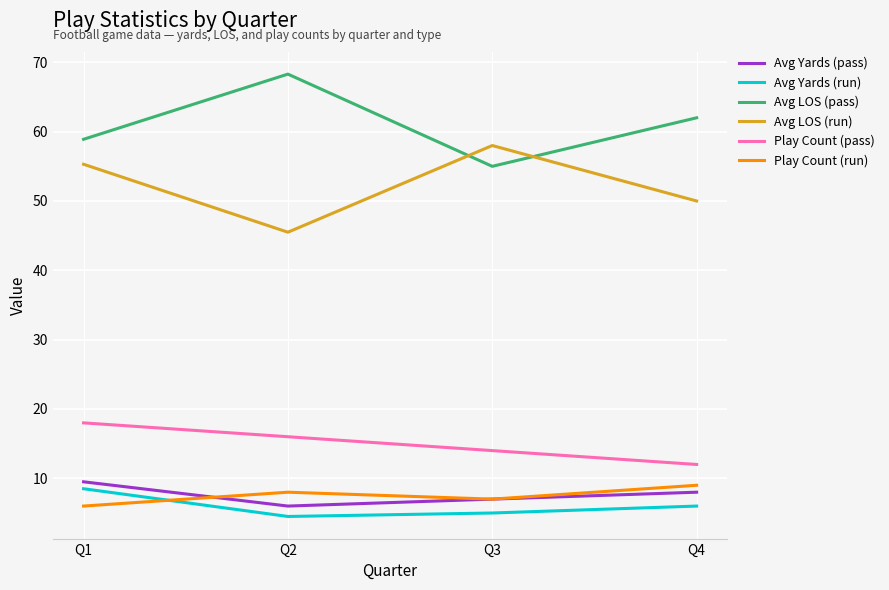

Which series has the largest total across all categories?

Avg LOS (pass)